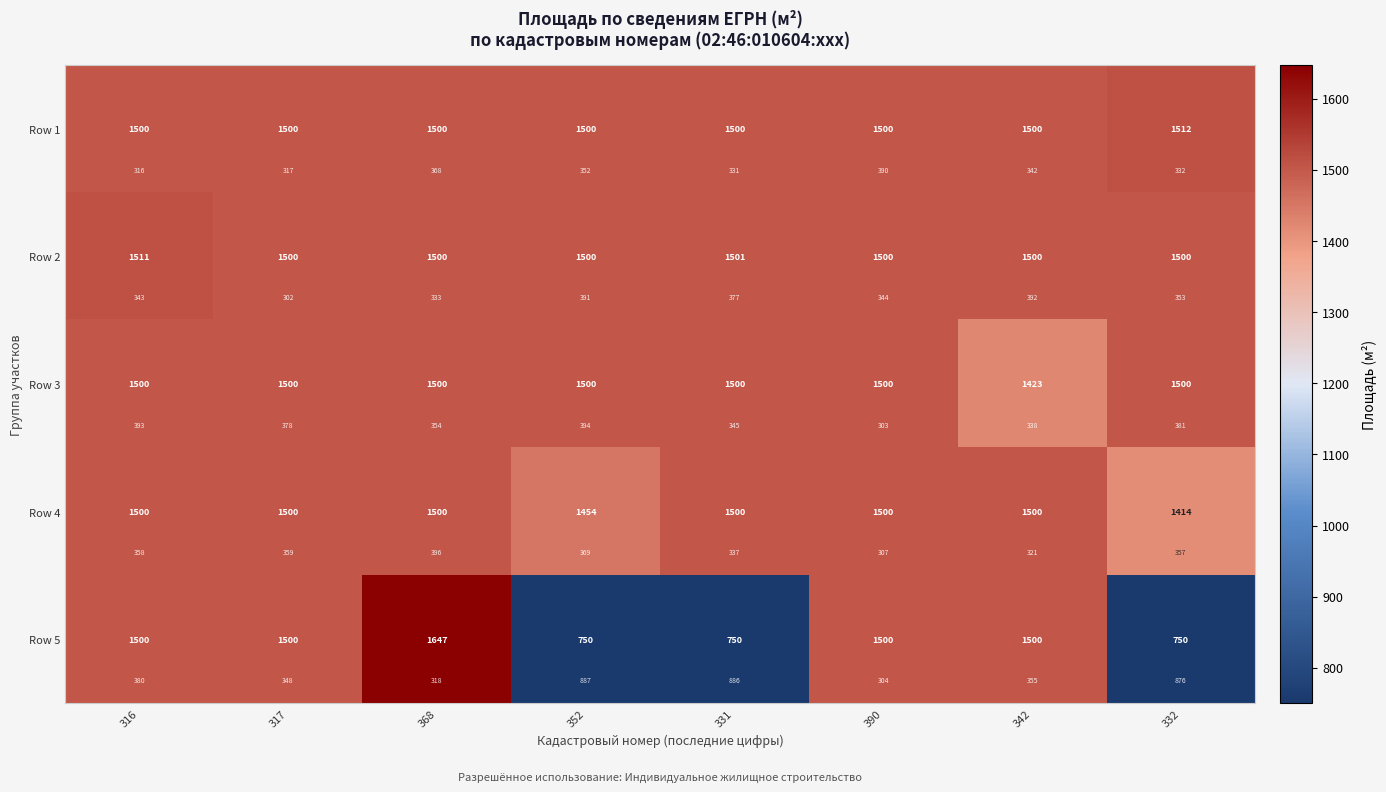

The Row 5 series shows 750 at 352. True or false?

True